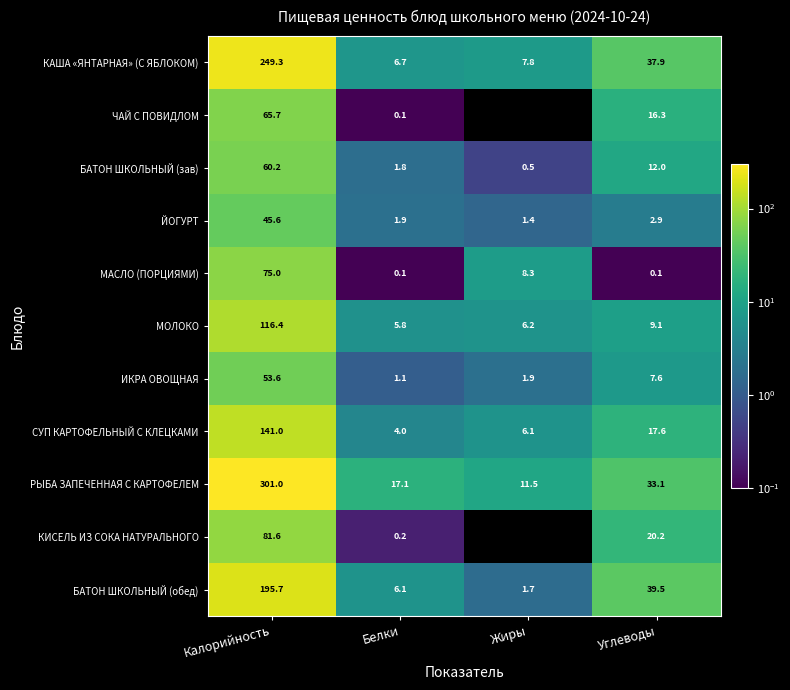

How many values in the МАСЛО (ПОРЦИЯМИ) series are below 8?

2